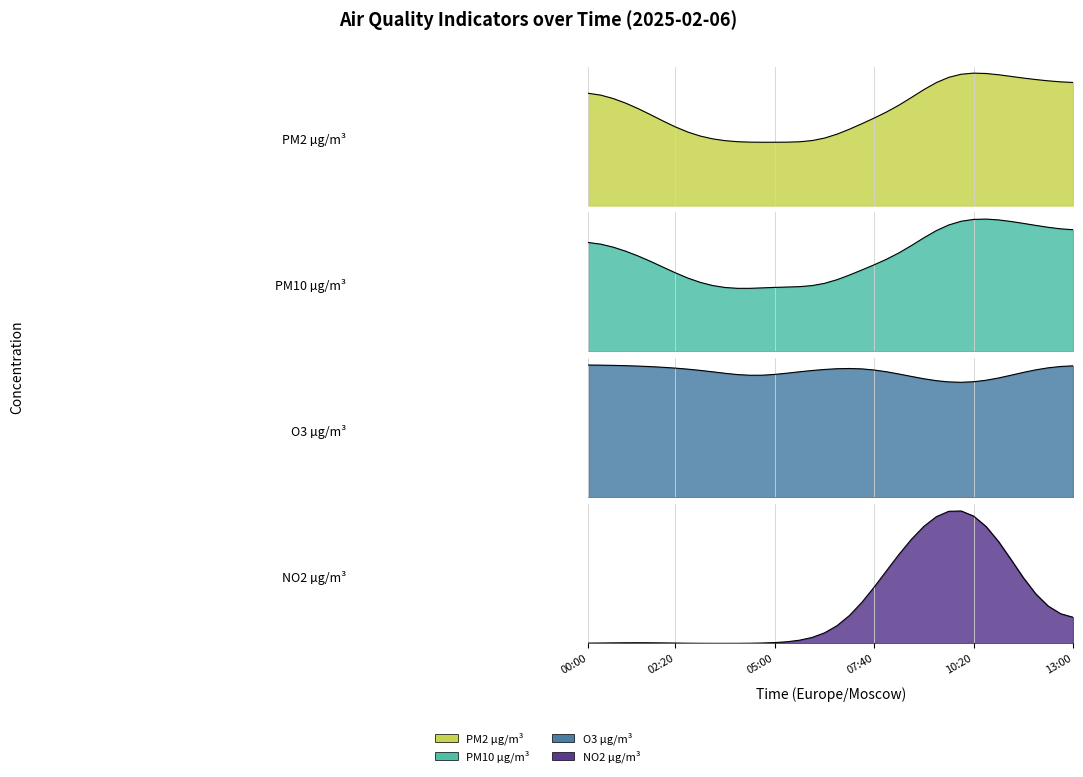

The O3 µg/m³ series shows 13.8 at 07:00. True or false?

False